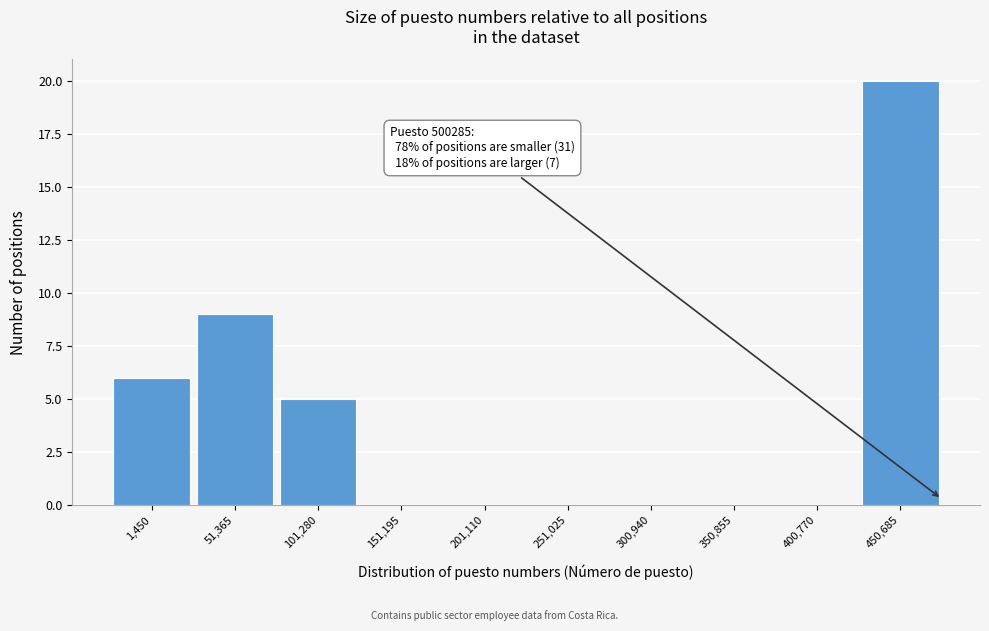

Reading right to left, list all the values displayed in this chart.

450,685=20	400,770=0	350,855=0	300,940=0	251,025=0	201,110=0	151,195=0	101,280=5	51,365=9	1,450=6